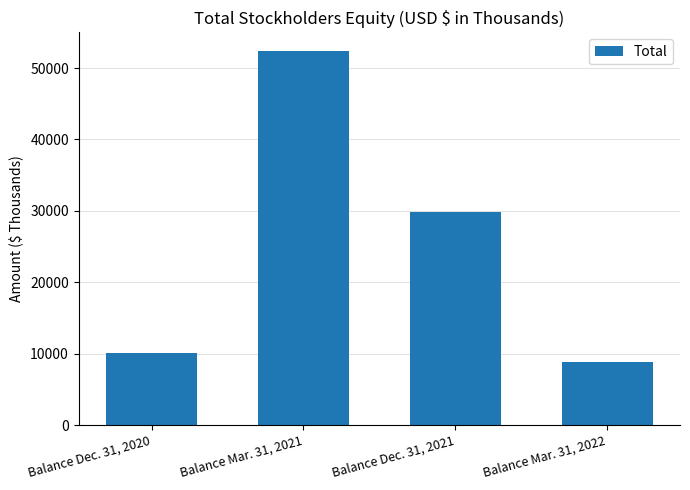

What is the value of the 3rd bar from the left?

29855